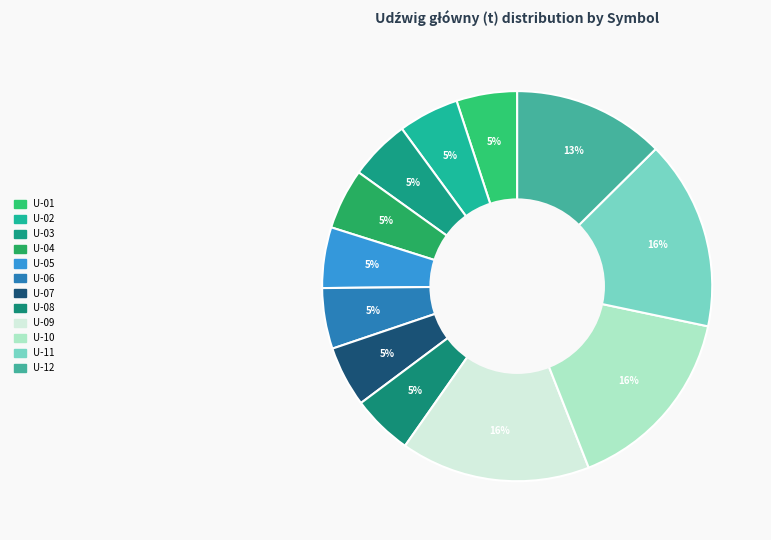

To the nearest percent, what is the combined percentage of U-06 and U-08?

10%